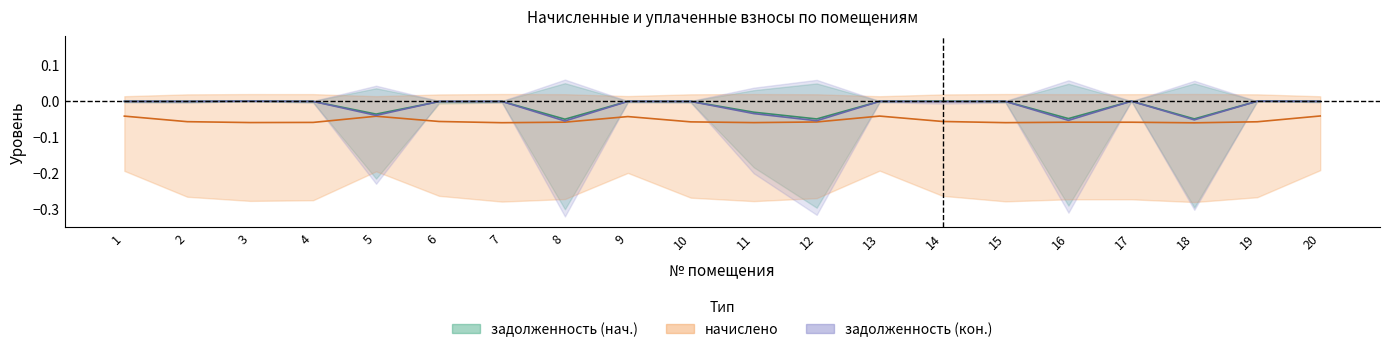

Which has a higher value, 8 or 12?

12